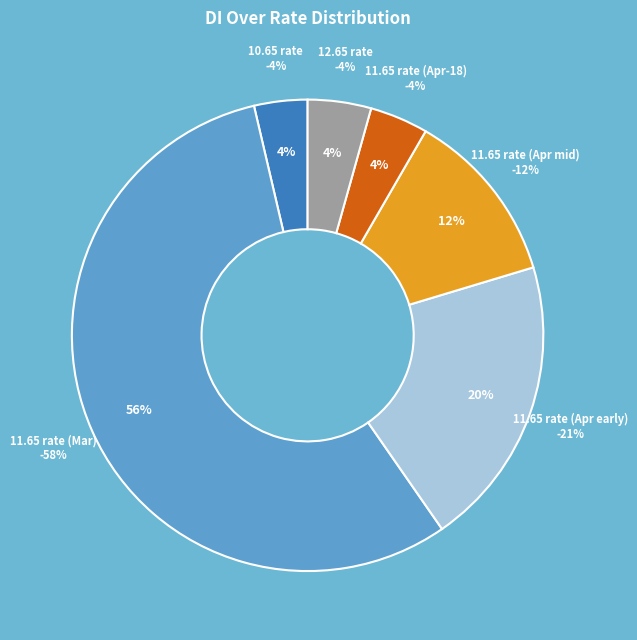

Combined, do 2022-04-18 and 2022-03-16 account for over 50%?

No